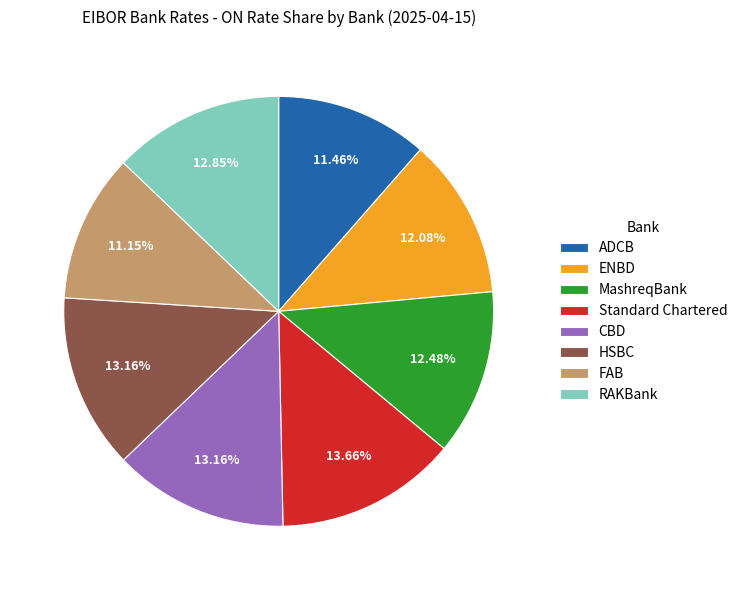

What percentage is NOT represented by ADCB?

88.5%